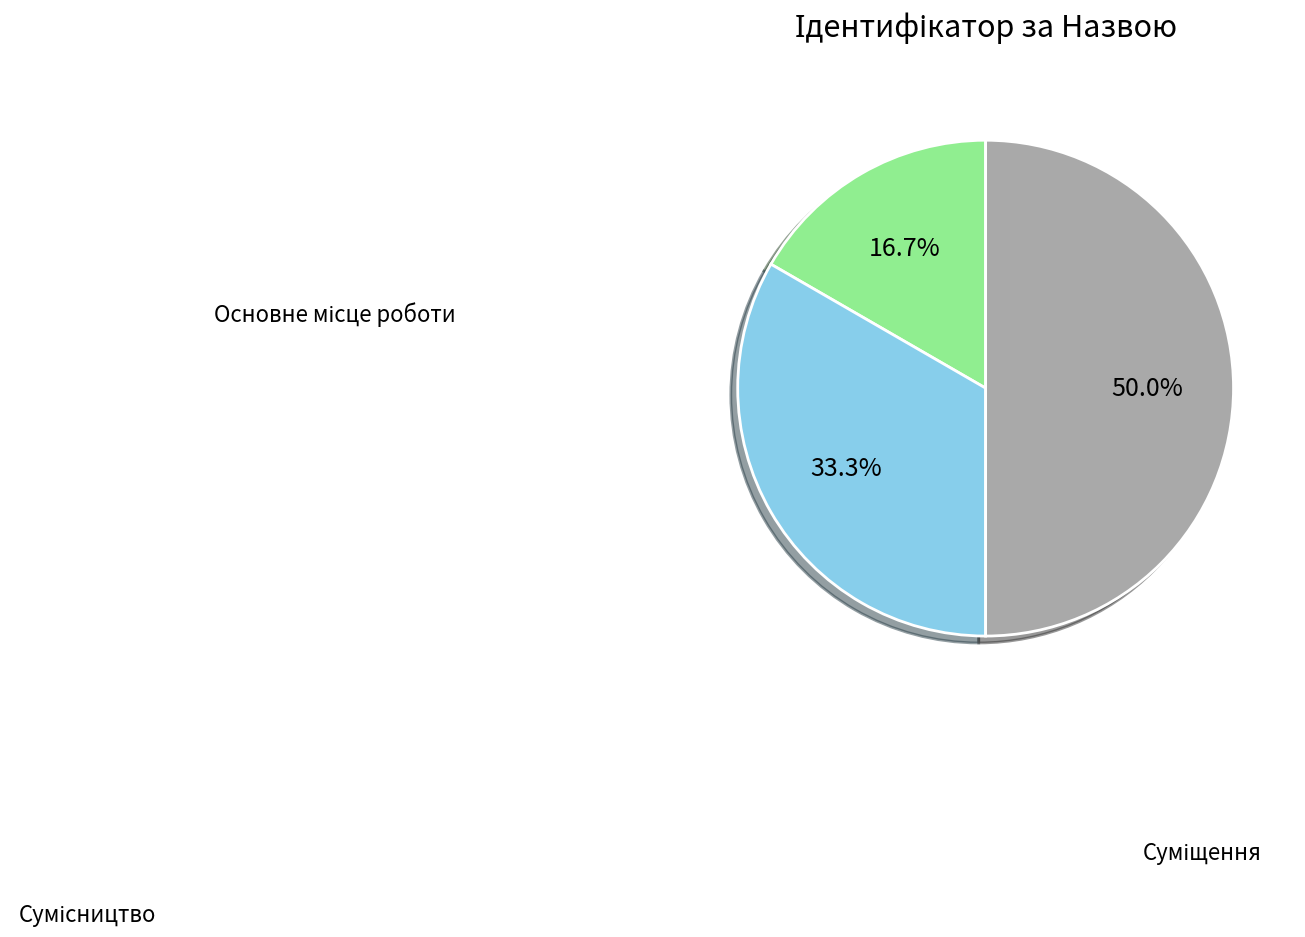

Is there any slice that represents more than half of the pie?

No